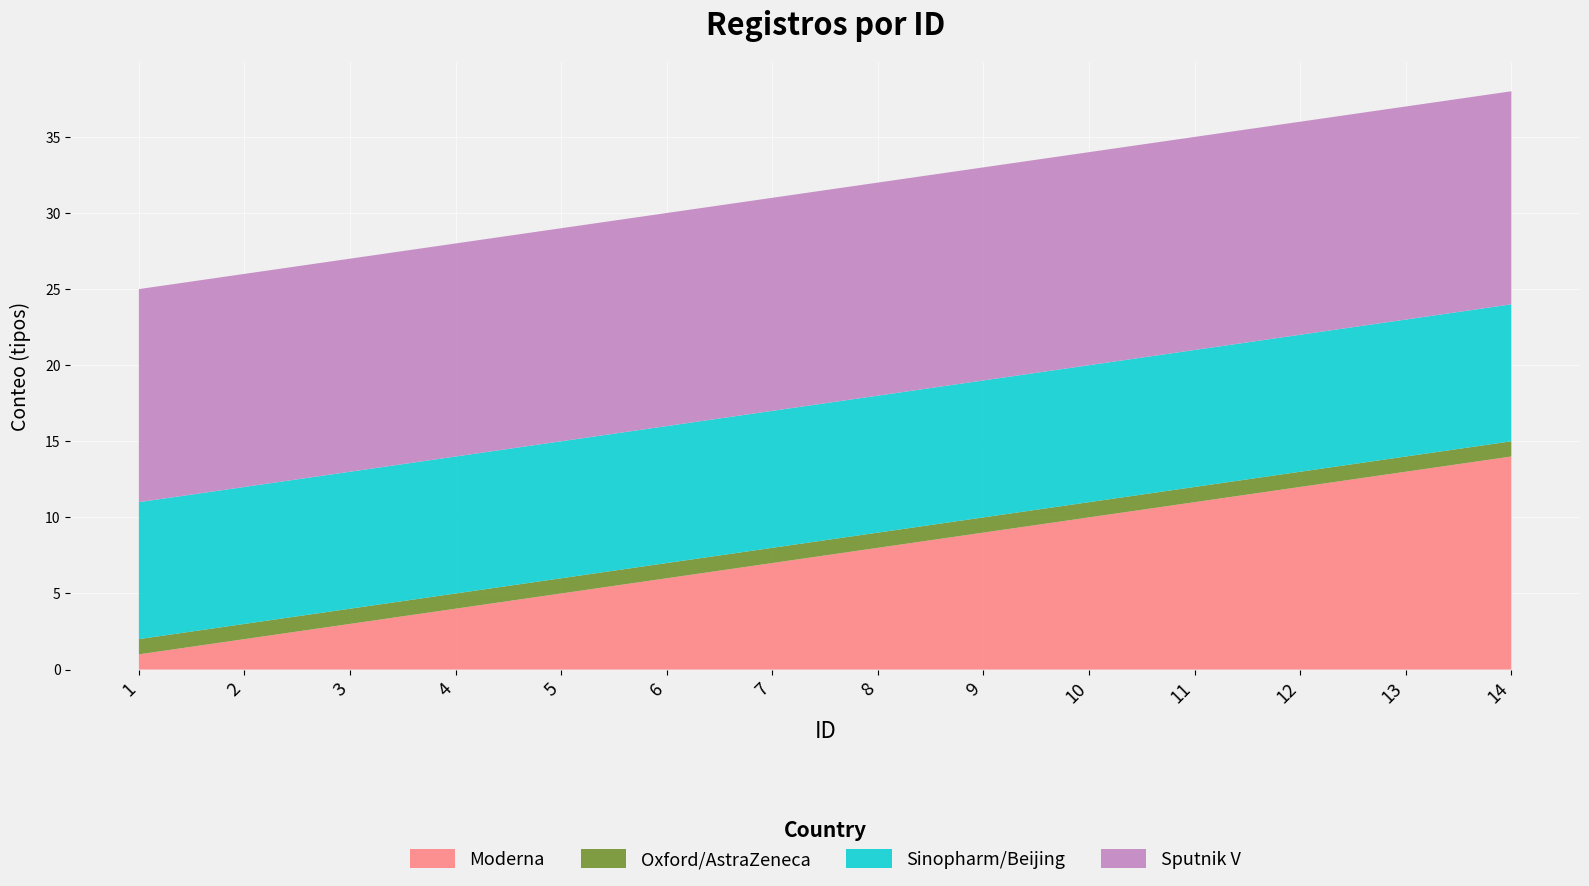

Reading left to right, what are all the values shown in this chart?

Moderna: 1	2	3	4	5	6	7	8	9	10	11	12	13	14
Oxford/AstraZeneca: 1	1	1	1	1	1	1	1	1	1	1	1	1	1
Sinopharm/Beijing: 9	9	9	9	9	9	9	9	9	9	9	9	9	9
Sputnik V: 14	14	14	14	14	14	14	14	14	14	14	14	14	14